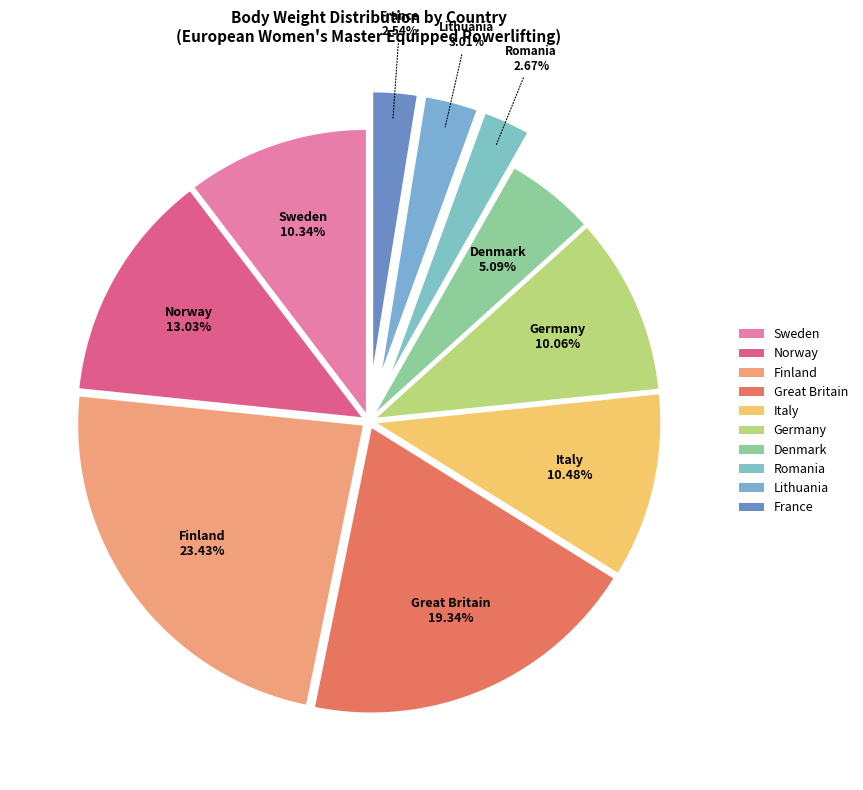

Is the sum of France and Italy greater than half?

No